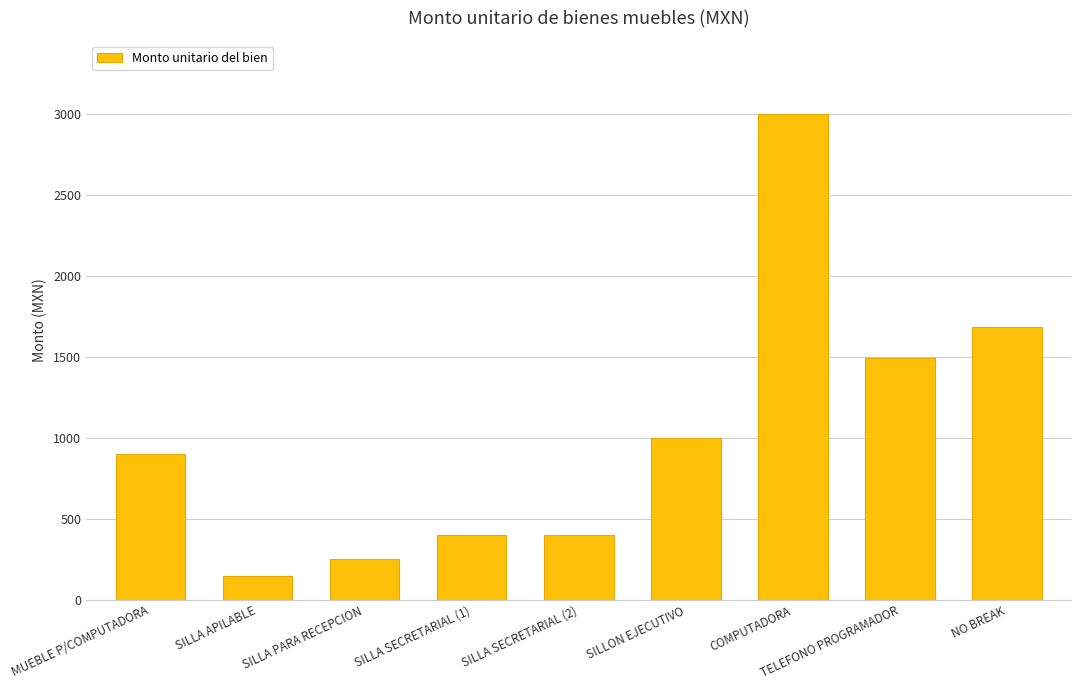

How many bars are there in total?

9